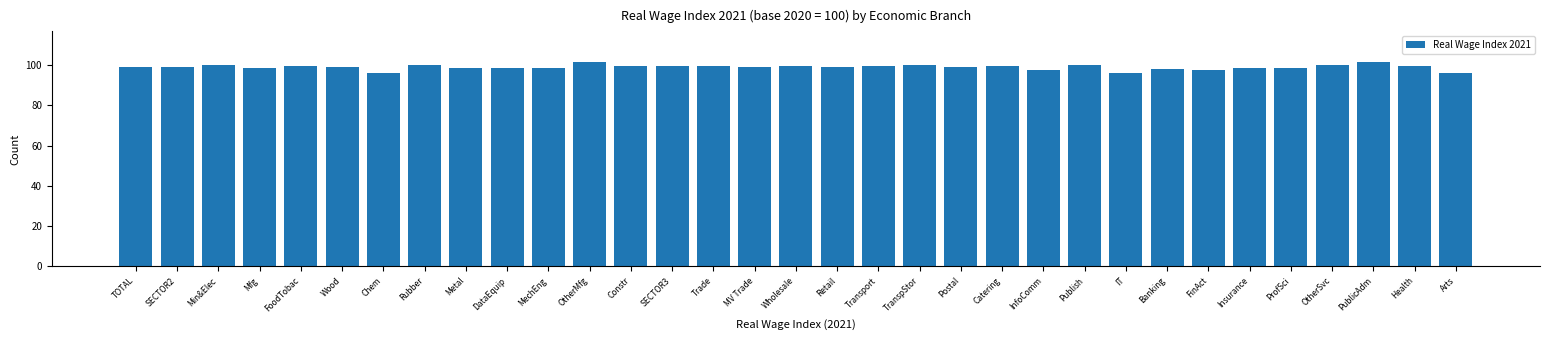

What is the ratio of the value at Mfg to the value at SECTOR3?

1.0